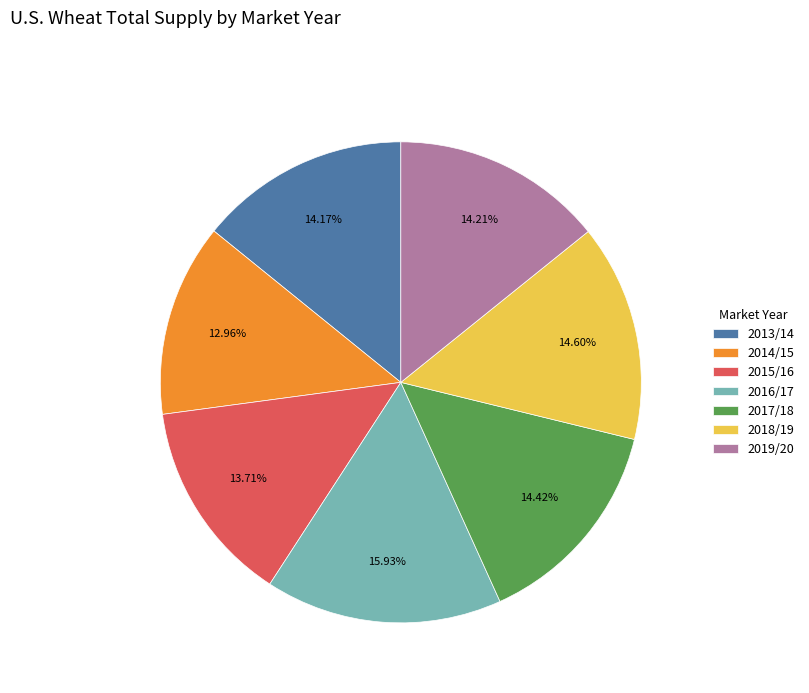

Approximately how many times larger is the value at 2016/17 compared to 2013/14?

1.1